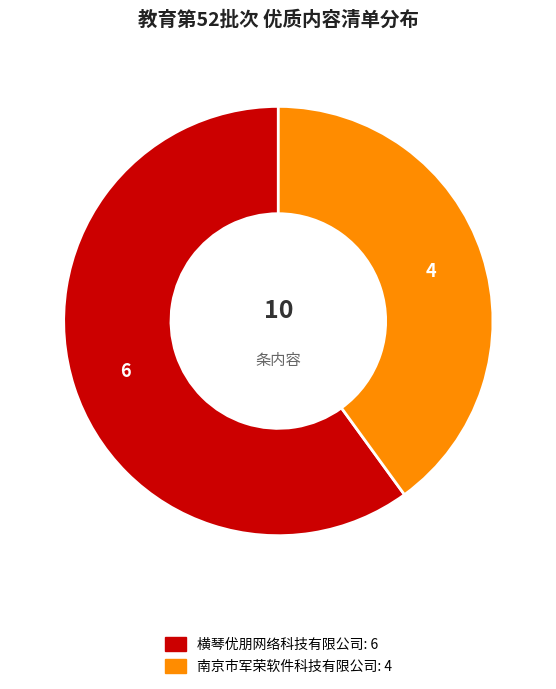

Which has a higher value, 横琴优朋网络科技有限公司 or 南京市军荣软件科技有限公司?

横琴优朋网络科技有限公司